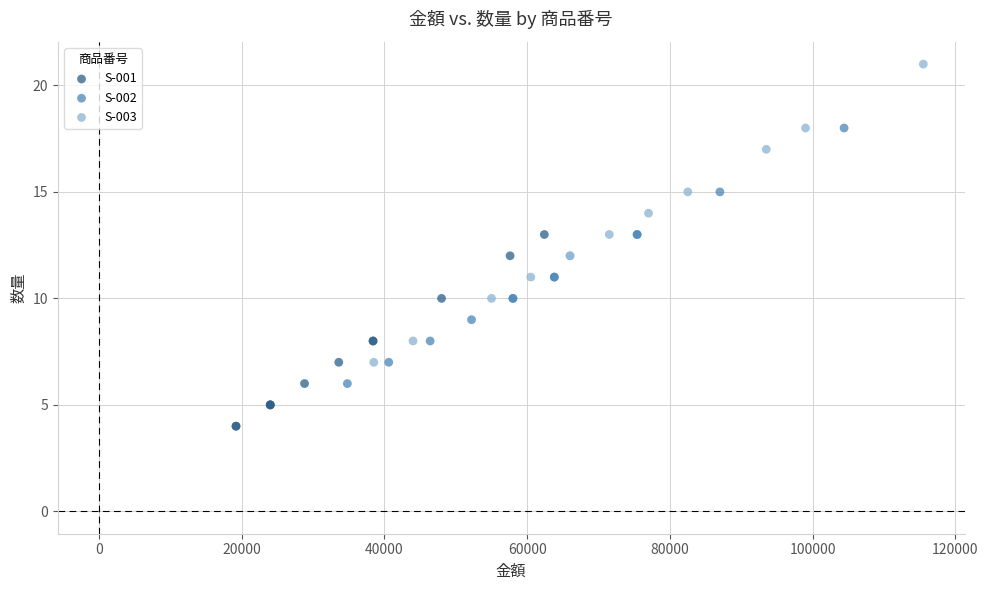

Which series has the widest spread of Y values?

S-003